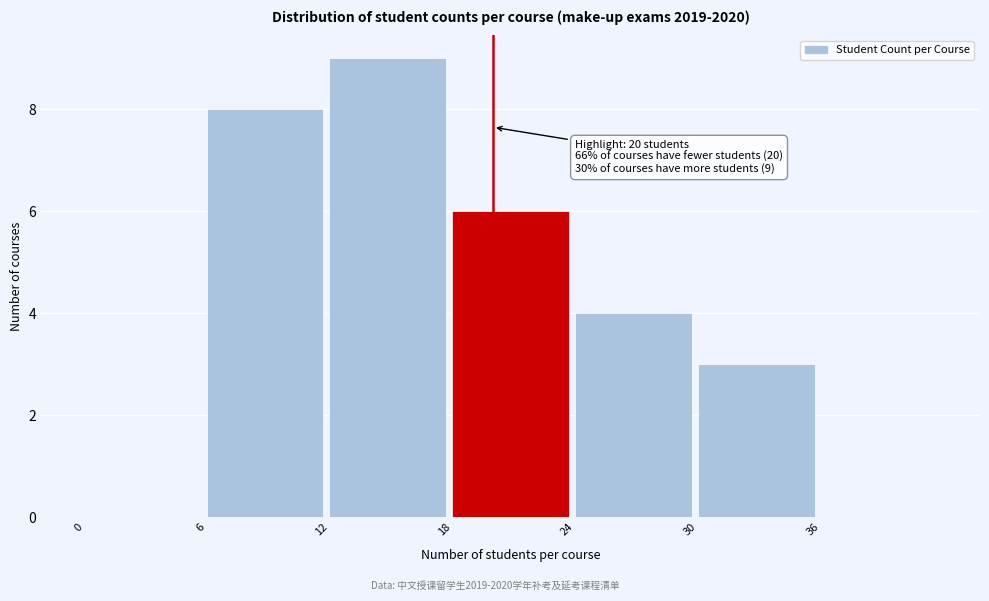

Over which range of the x-axis is the bar tallest?

12 to 18